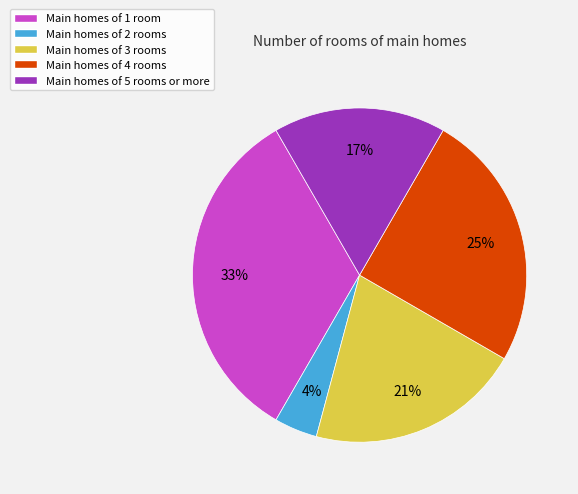

Between Main homes of 4 rooms and Main homes of 5 rooms or more, which is larger?

Main homes of 4 rooms